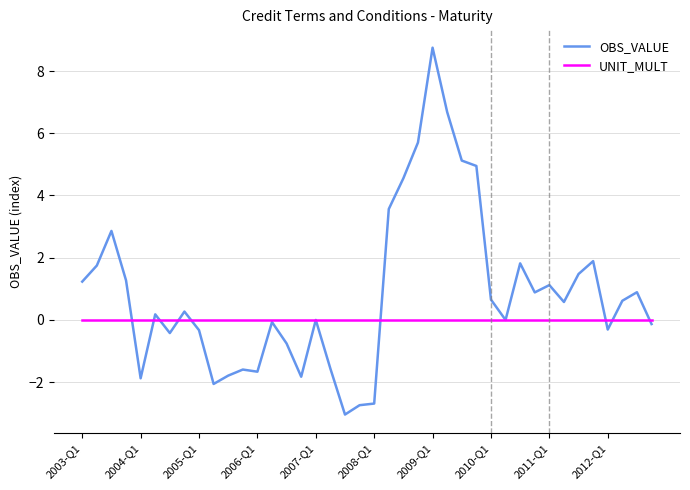

What is the maximum value shown in the chart?

8.8